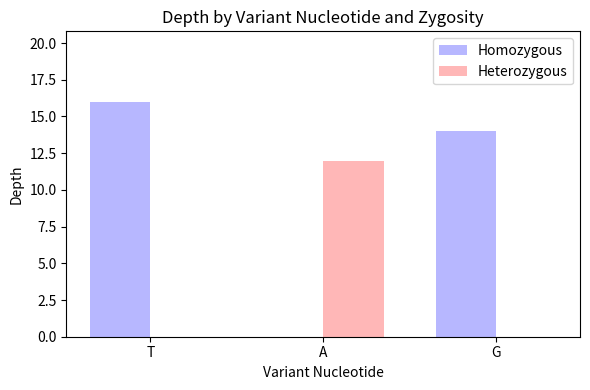

Reading left to right, list all the values displayed in this chart.

Homozygous: 16	0	14
Heterozygous: 0	12	0